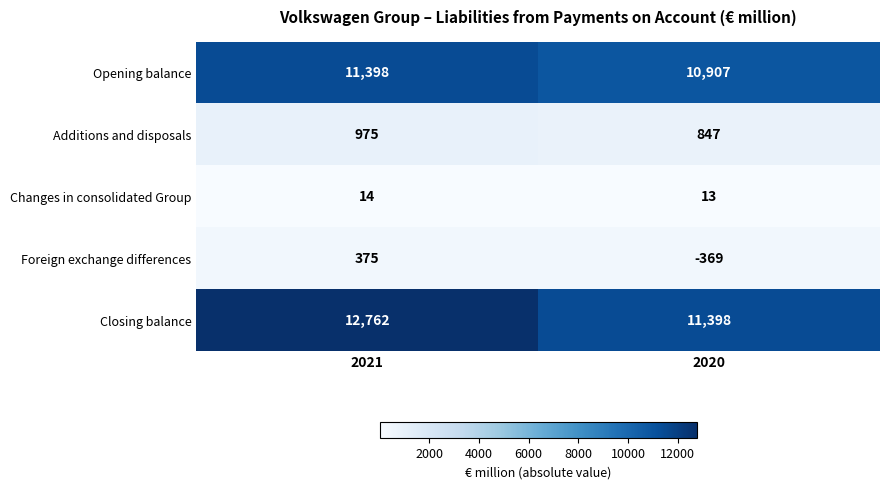

What is the difference between the maximum and minimum values in the Closing balance series?

1364